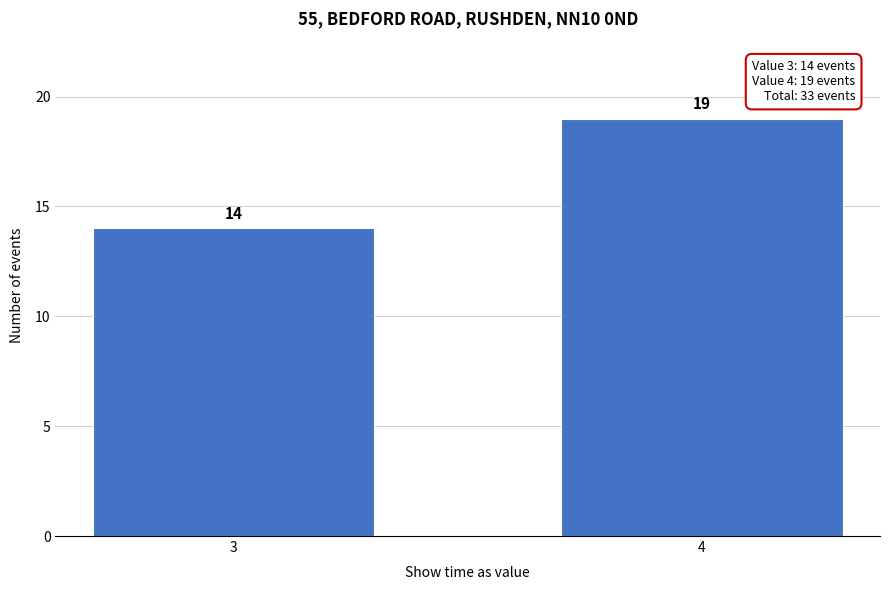

Reading left to right, transcribe all the data shown in this chart.

3=14	4=19